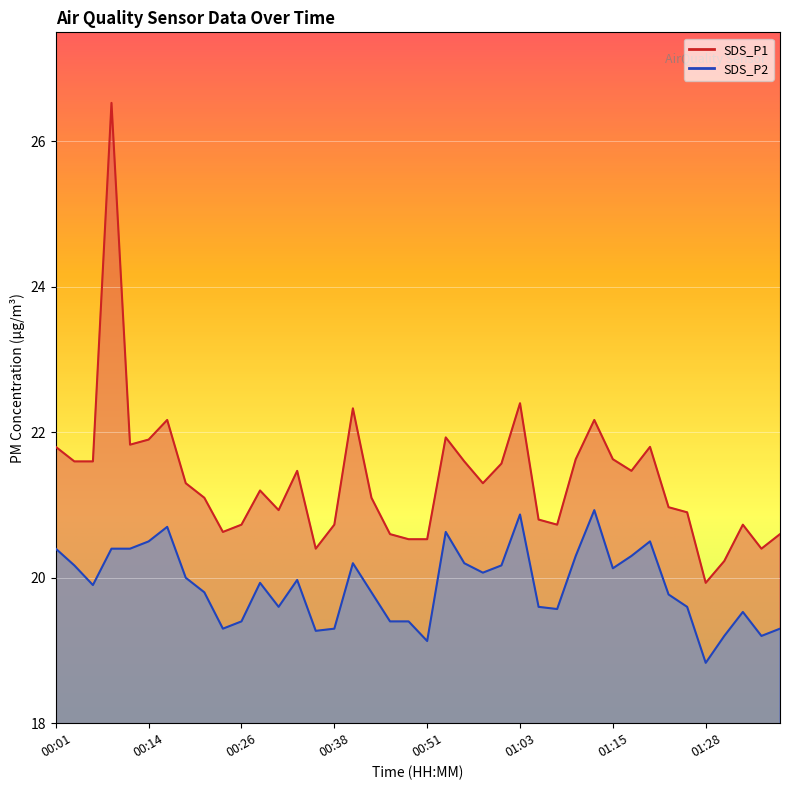

Rank the categories by SDS_P2 value from lowest to highest.

01:28, 00:51, 01:30, 01:35, 00:36, 00:23, 00:38, 01:37, 00:26, 00:46, 00:48, 01:32, 01:08, 00:31, 01:05, 01:25, 01:23, 00:21, 00:43, 00:06, 00:28, 00:33, 00:18, 00:58, 01:15, 00:04, 01:00, 00:41, 00:55, 01:10, 01:18, 00:01, 00:09, 00:11, 00:14, 01:20, 00:53, 00:16, 01:03, 01:13